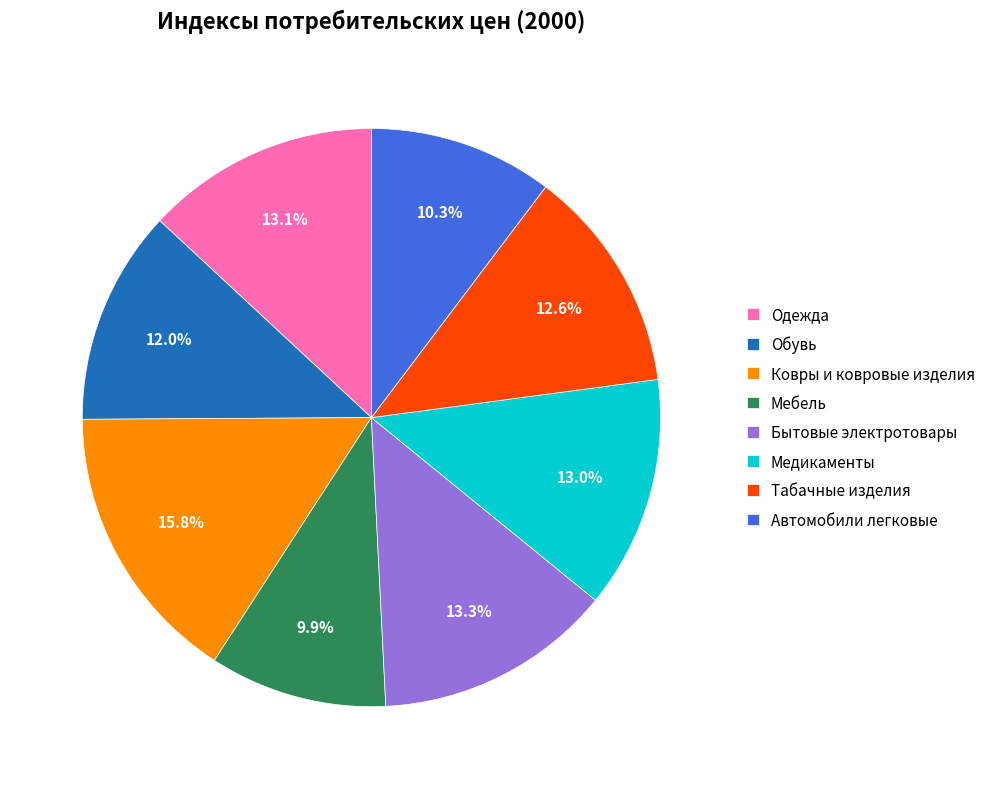

Is Мебель the majority of the pie?

No